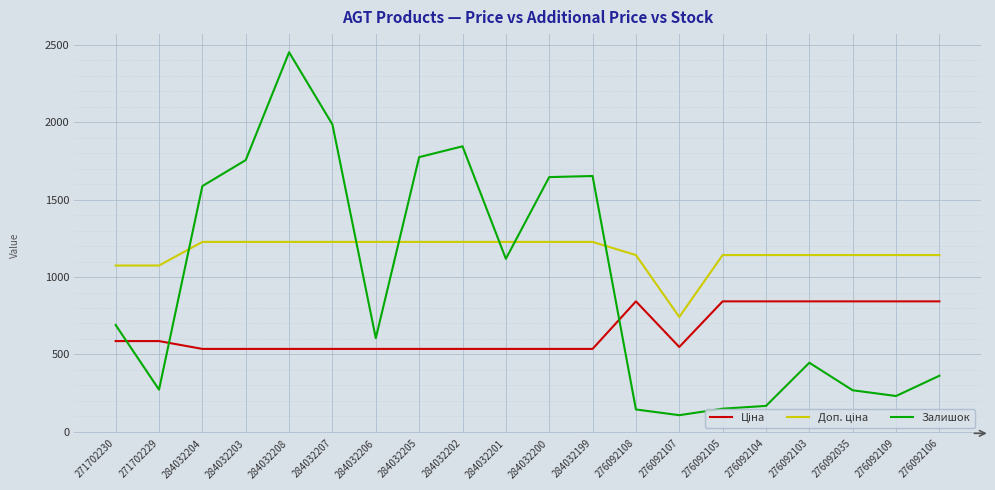

At which category is the sum across all series the highest?

284032208